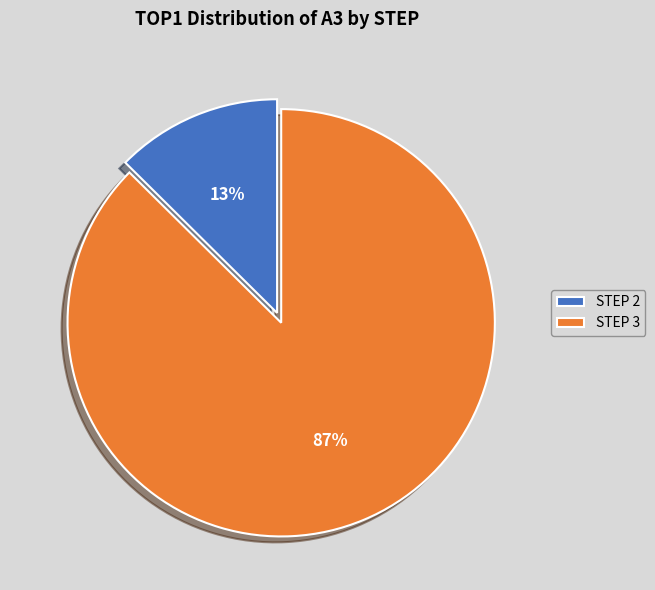

Which category has the biggest portion of the pie?

STEP 3